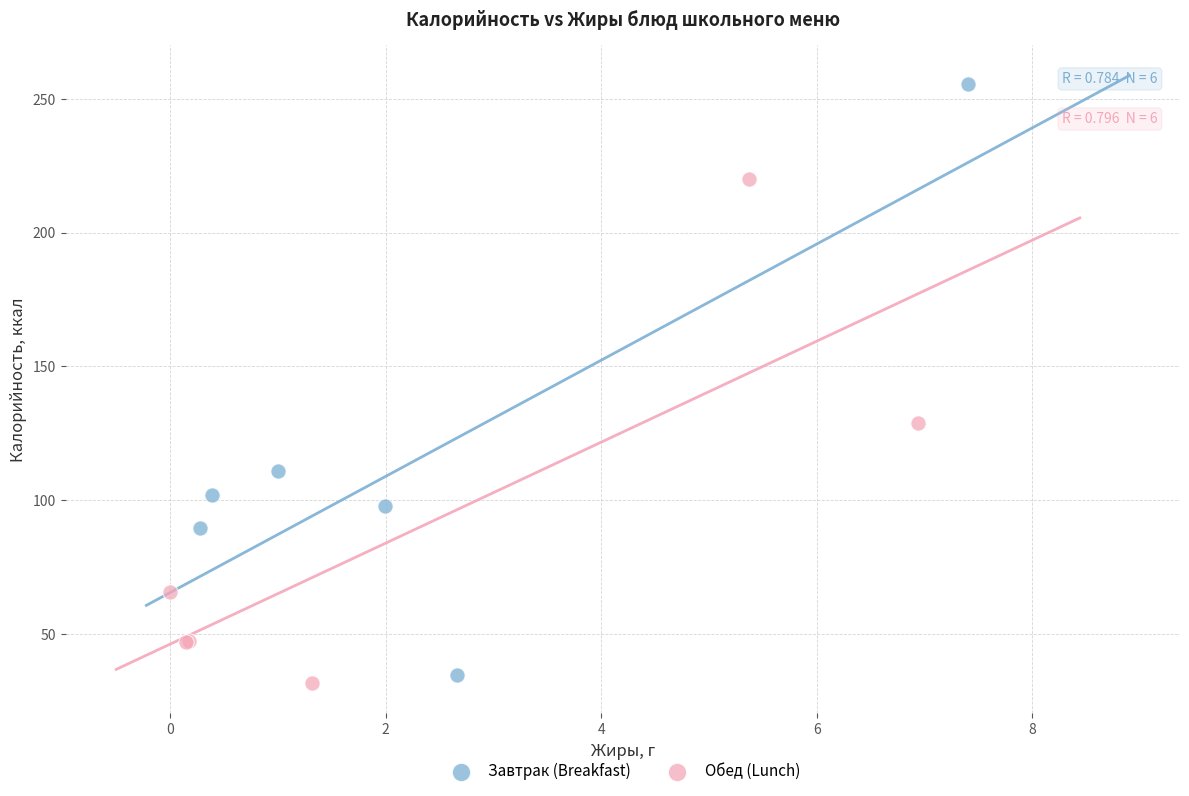

Which series reaches the maximum Y coordinate?

Завтрак (Breakfast)